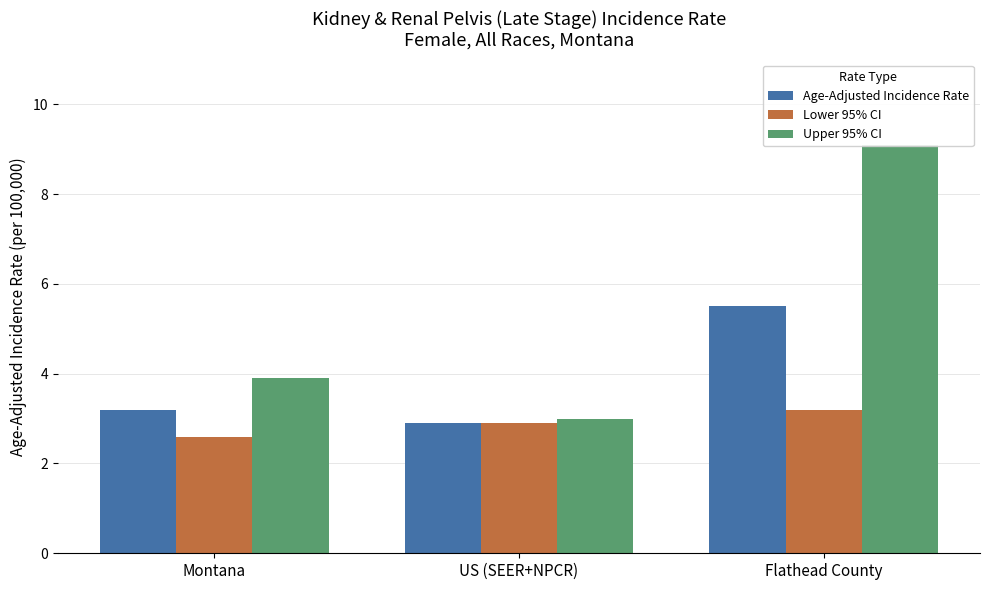

List the series in order of their peak value, lowest first.

Lower 95% CI, Age-Adjusted Incidence Rate, Upper 95% CI